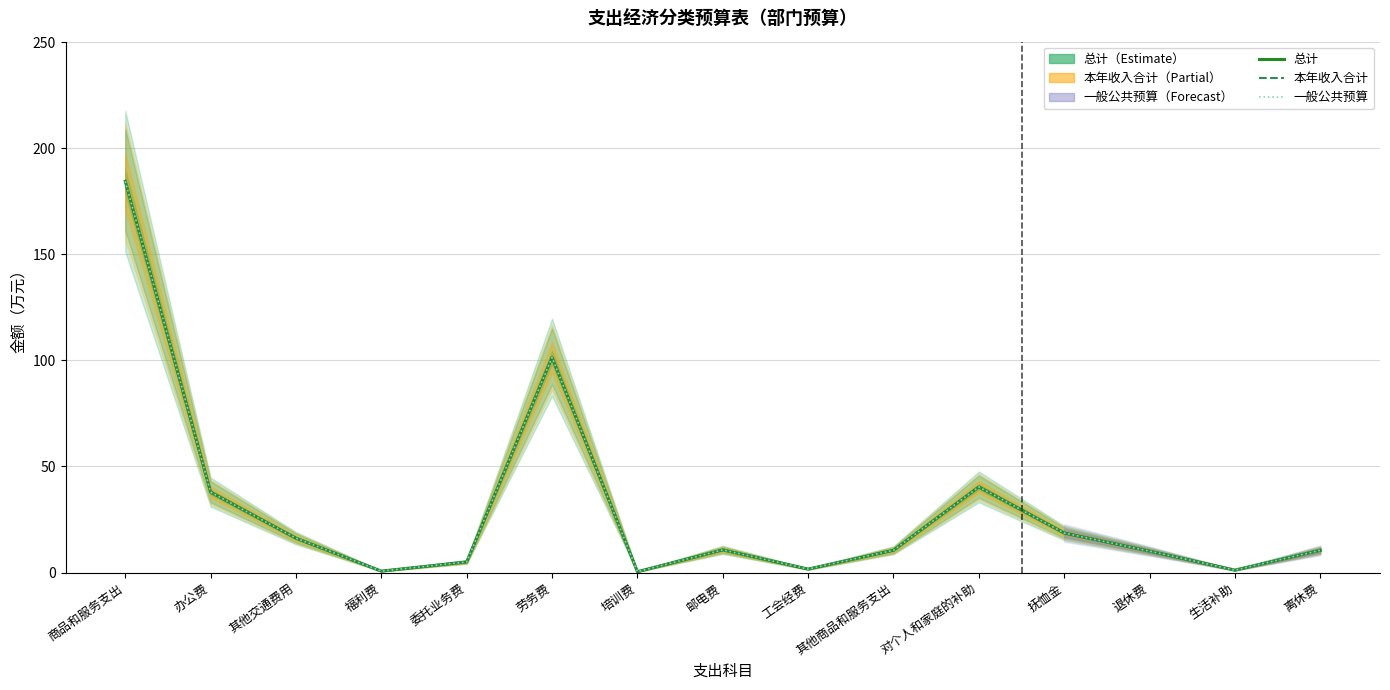

True or false: 本年收入合计 and 总计 cross at least once.

False